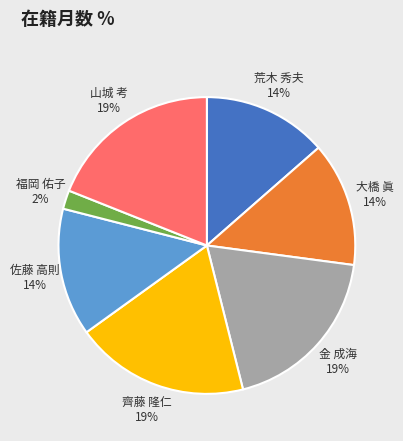

To the nearest percent, what is the difference between the largest and smallest slice percentages?

17%